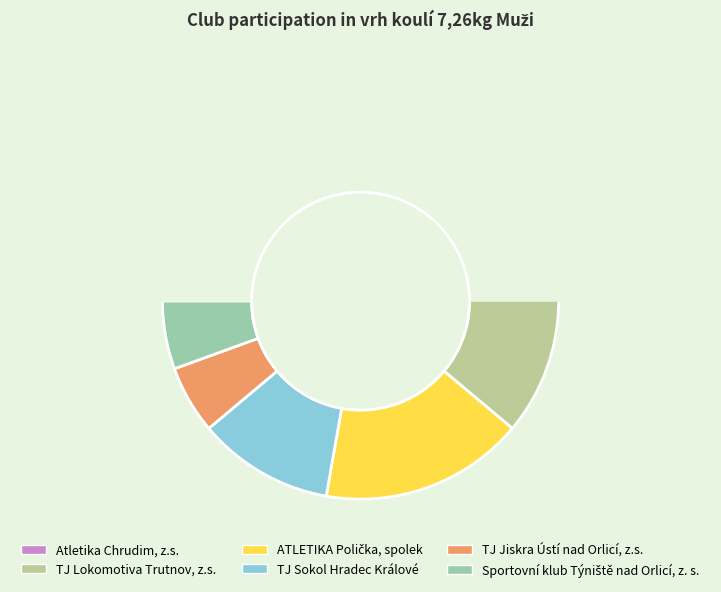

The Atletika Chrudim, z.s. slice represents 39% of the pie. True or false?

True